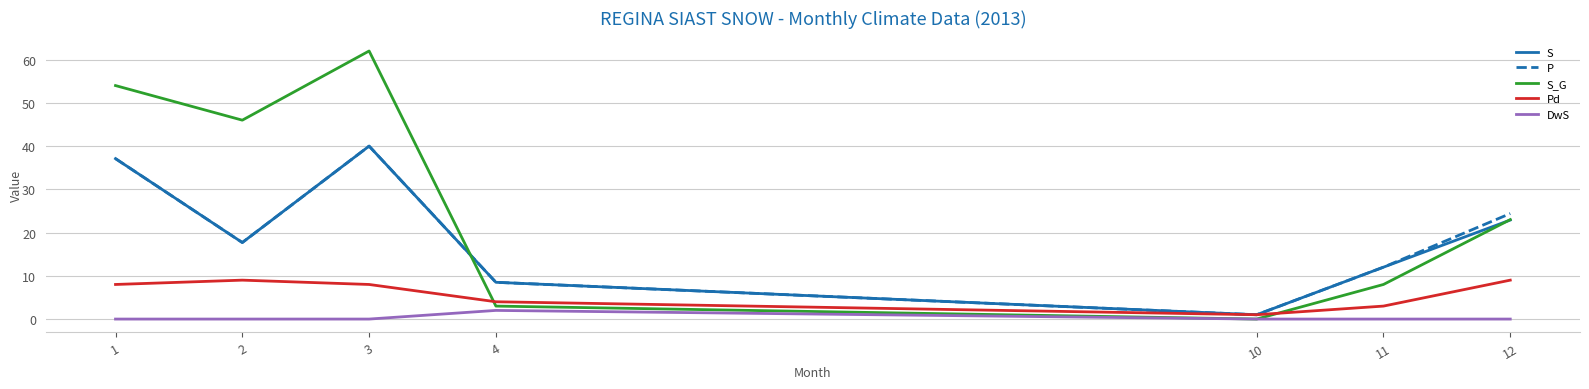

True or false: S and S_G intersect in this chart.

True